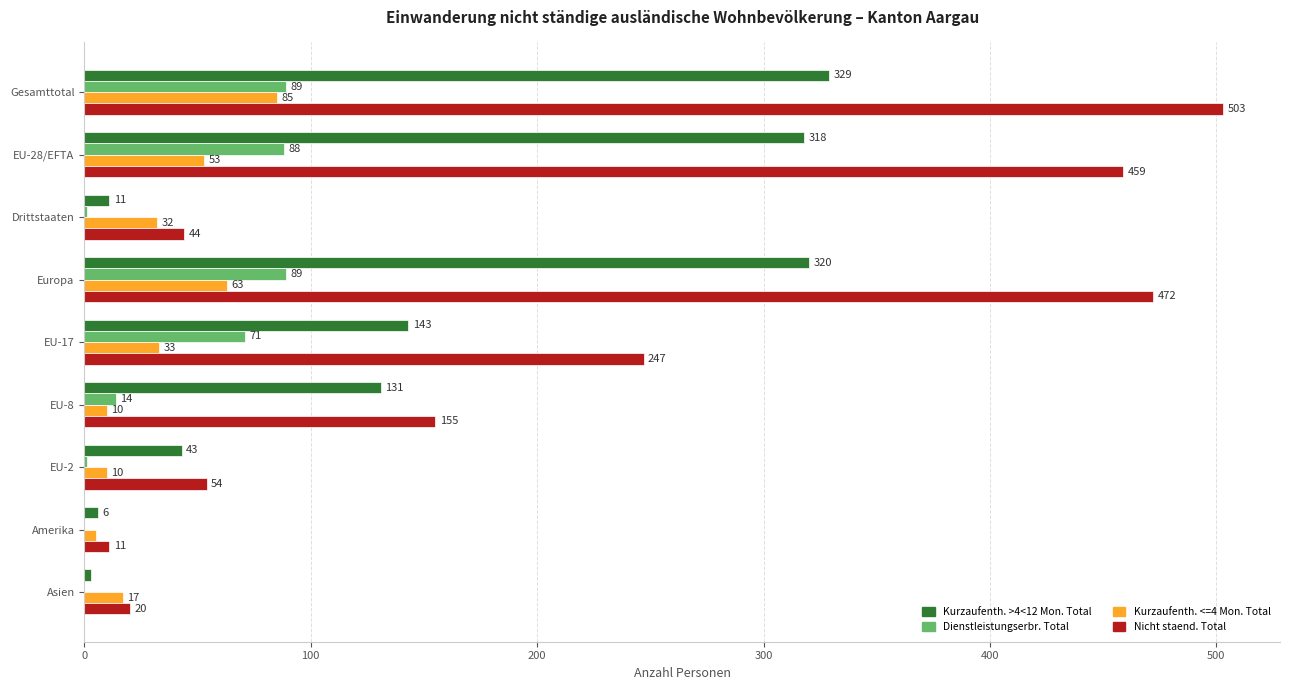

What is the total value across all series at Gesamttotal?

1006